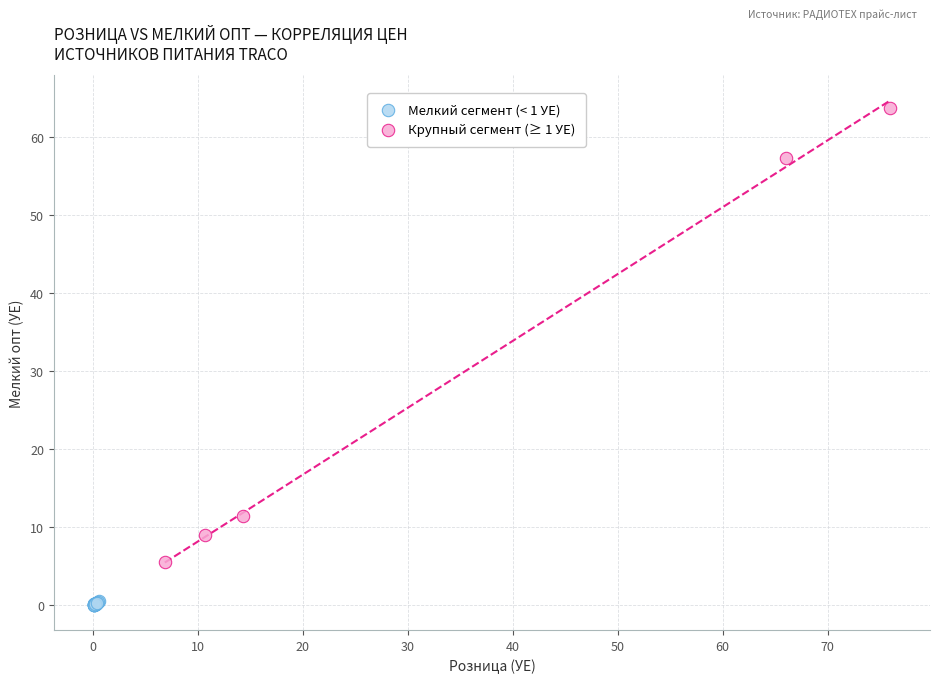

Which series contains the highest Y value?

Крупный сегмент (≥ 1 УЕ)